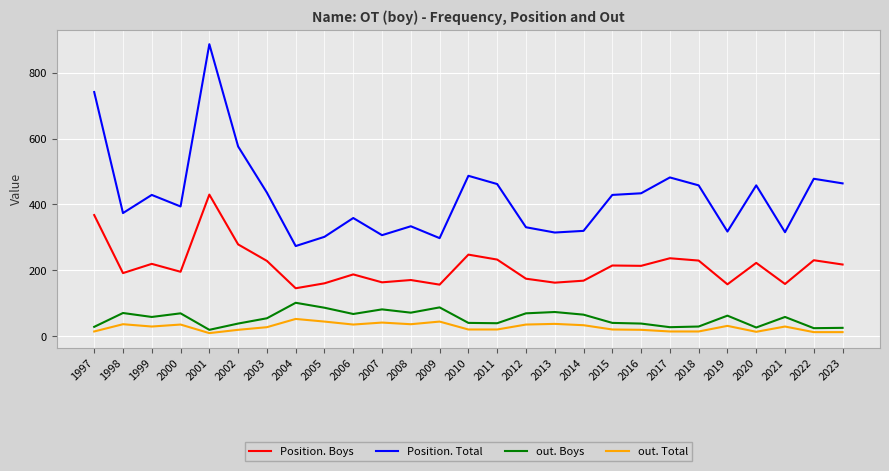

What is the difference between the out. Boys values at 2020 and 2010?

14